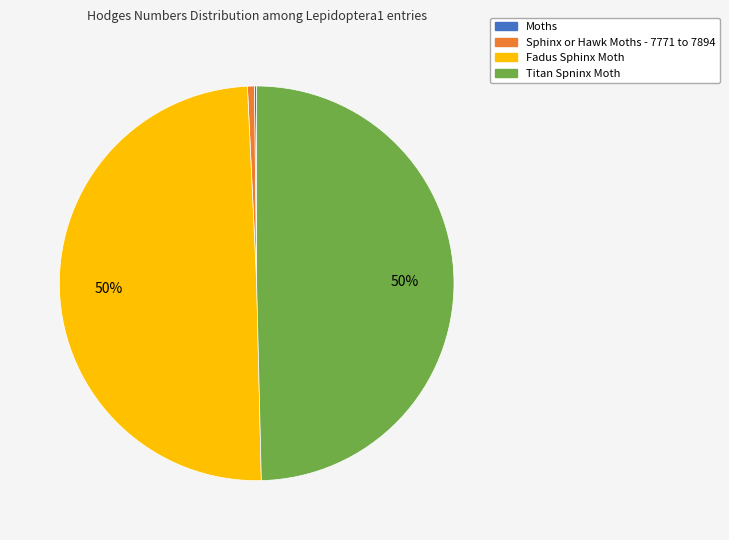

Does Titan Spninx Moth represent more than half of the total?

No